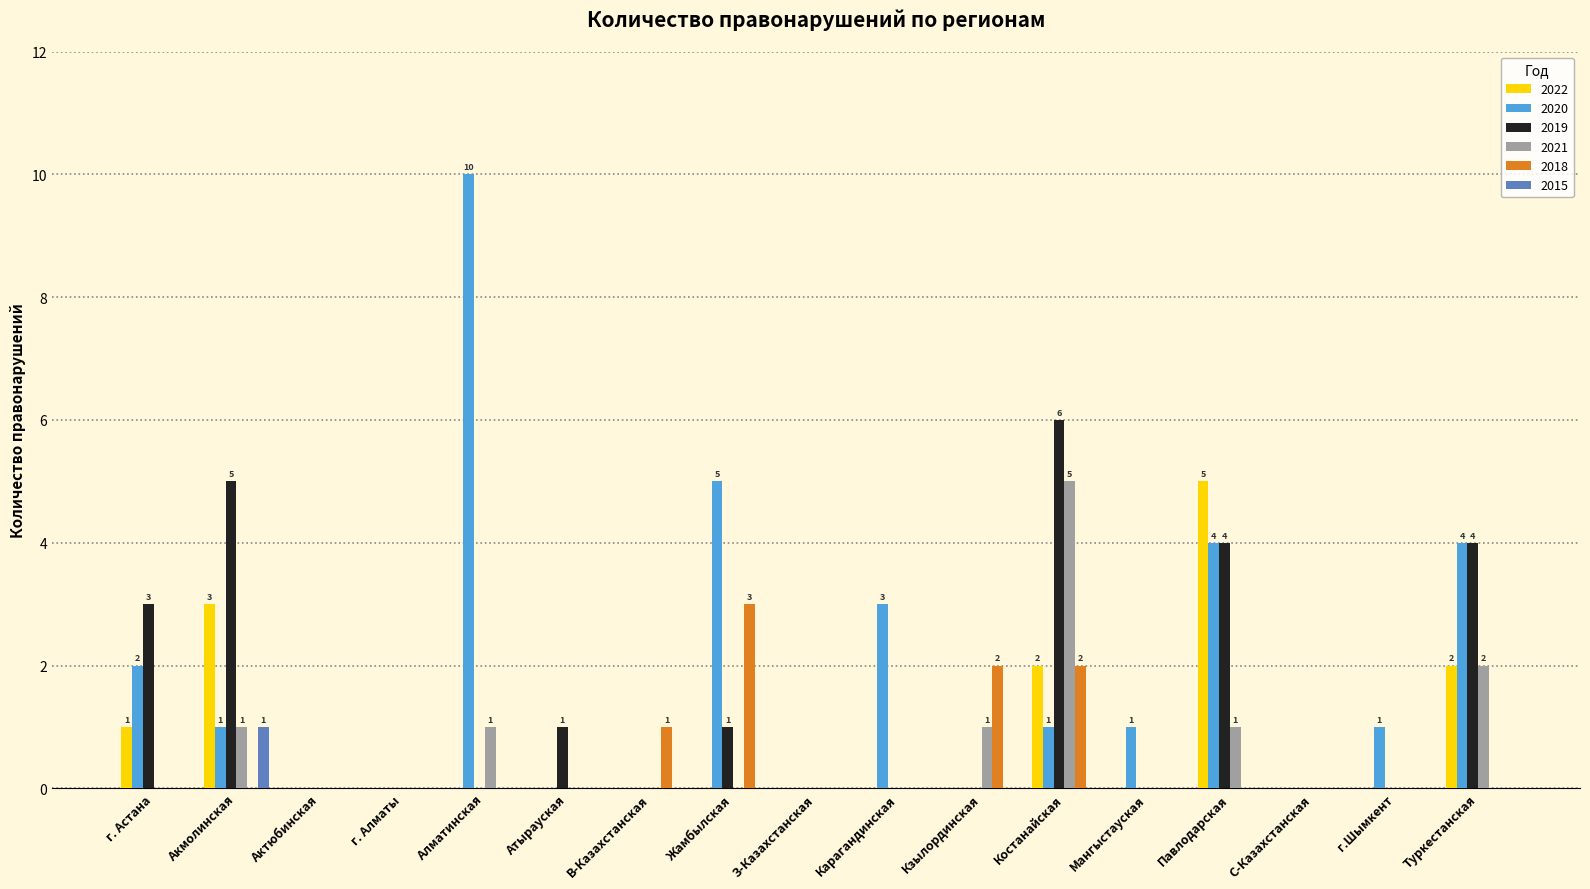

Which category has the highest value across all series?

Алматинская